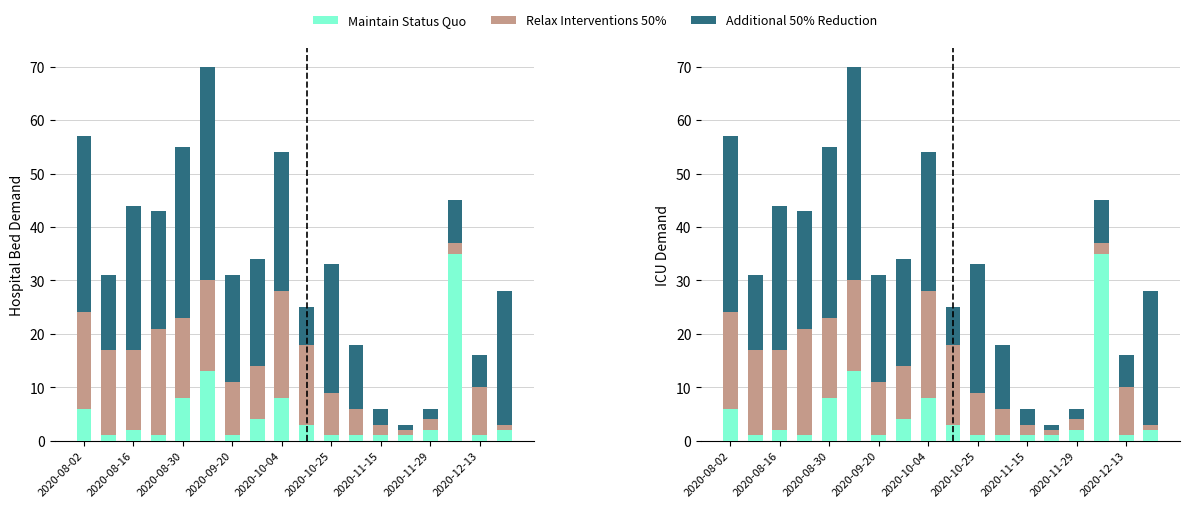

What is the minimum value for Relax Interventions 50%?

1